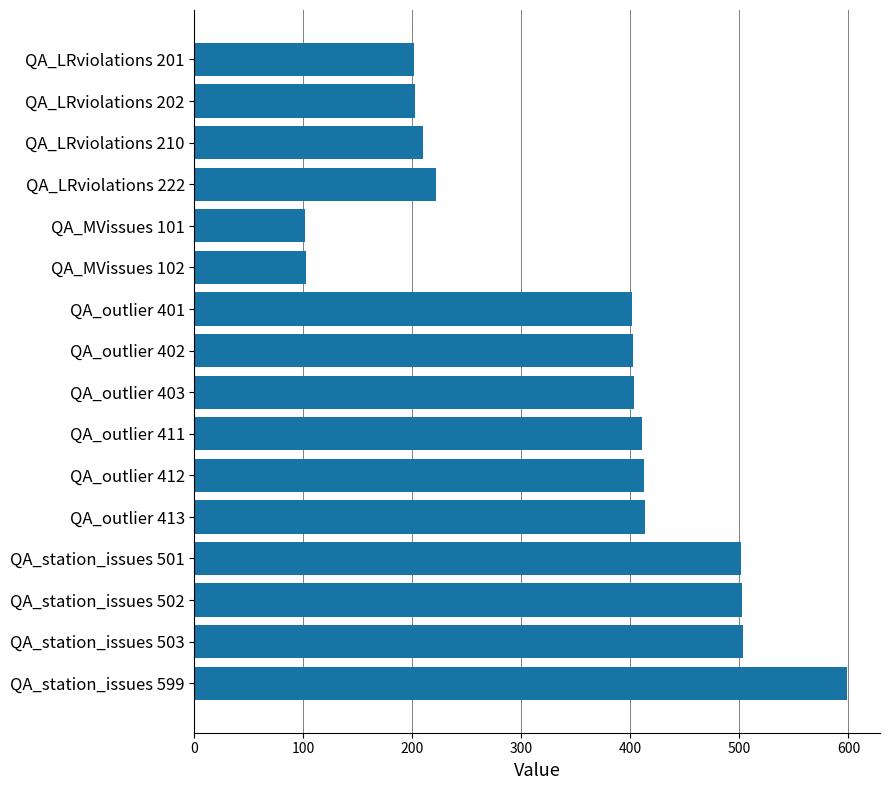

How many data points are less than 403?

8